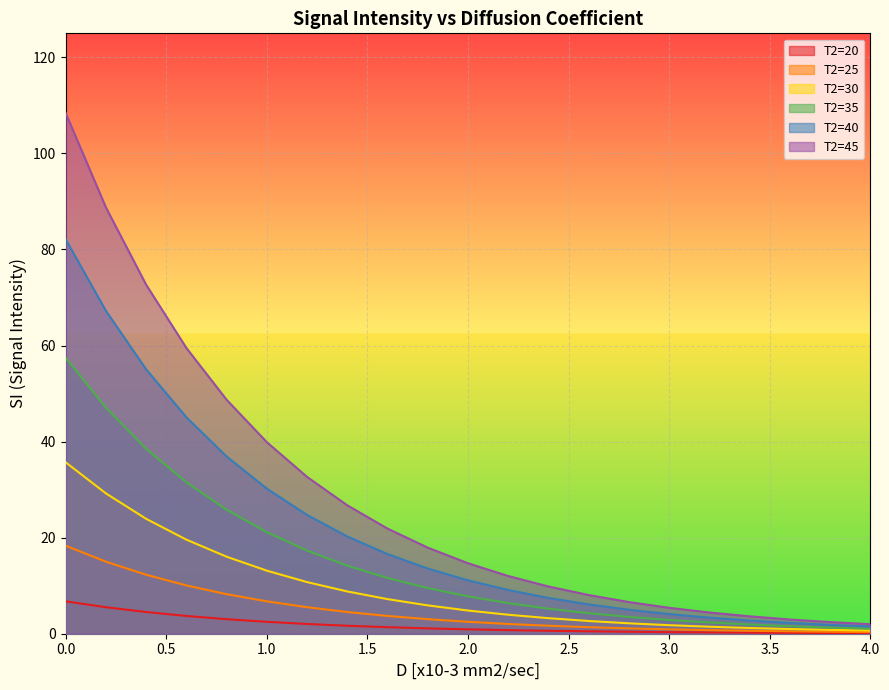

What is the approximate value of T2=30 at 0.0?

35.7